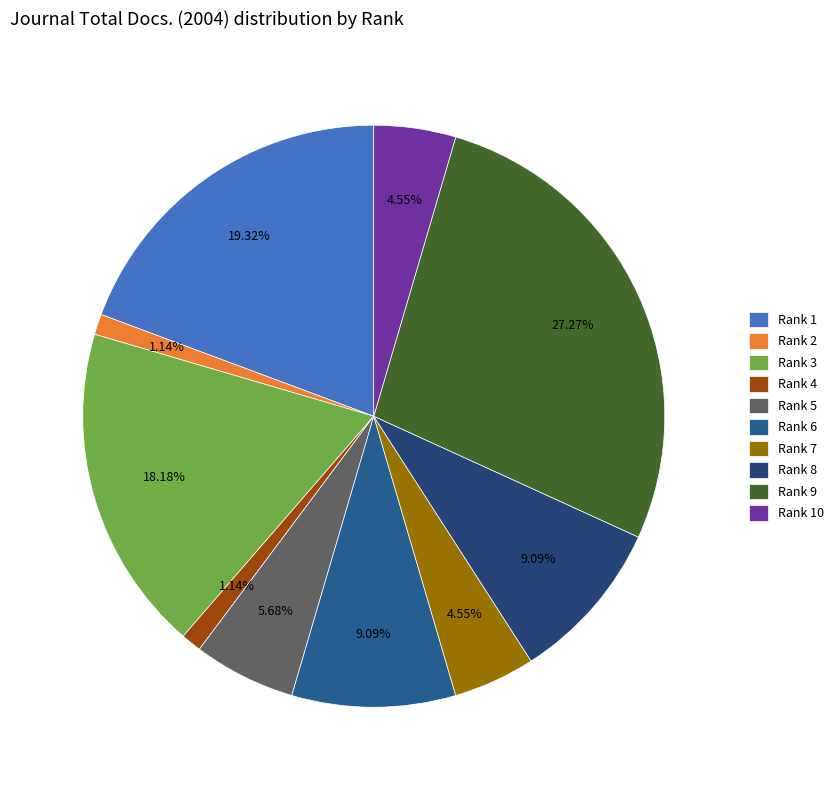

Is it true that Rank 2 is 11% of the pie?

False